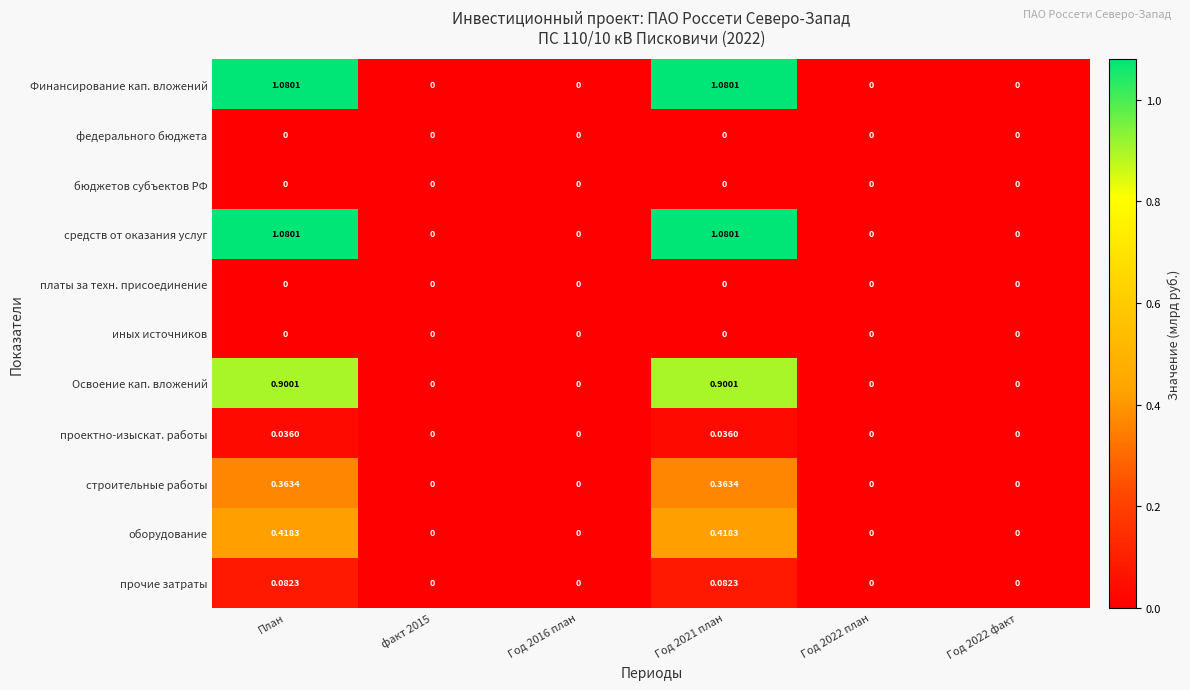

Is the value of оборудование at Год 2022 план greater than the value of строительные работы at План?

No